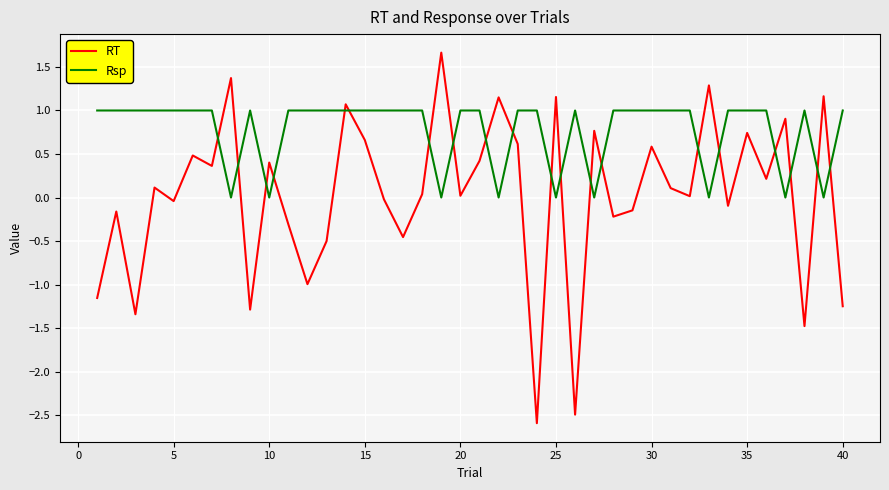

How many series are shown in this chart?

2